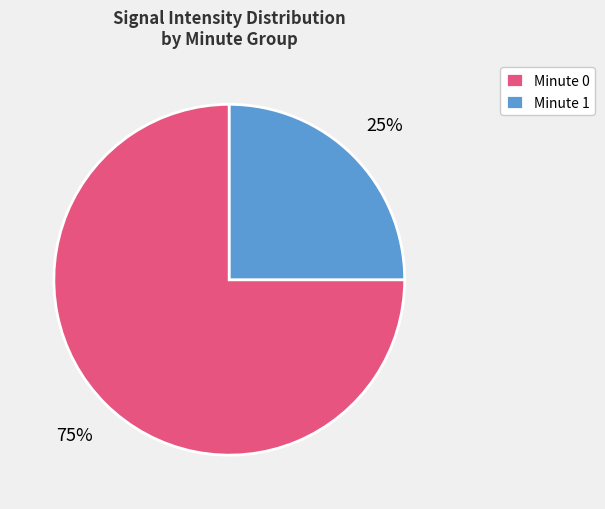

Do Minute 0 and Minute 1 together represent more than half of the pie?

Yes